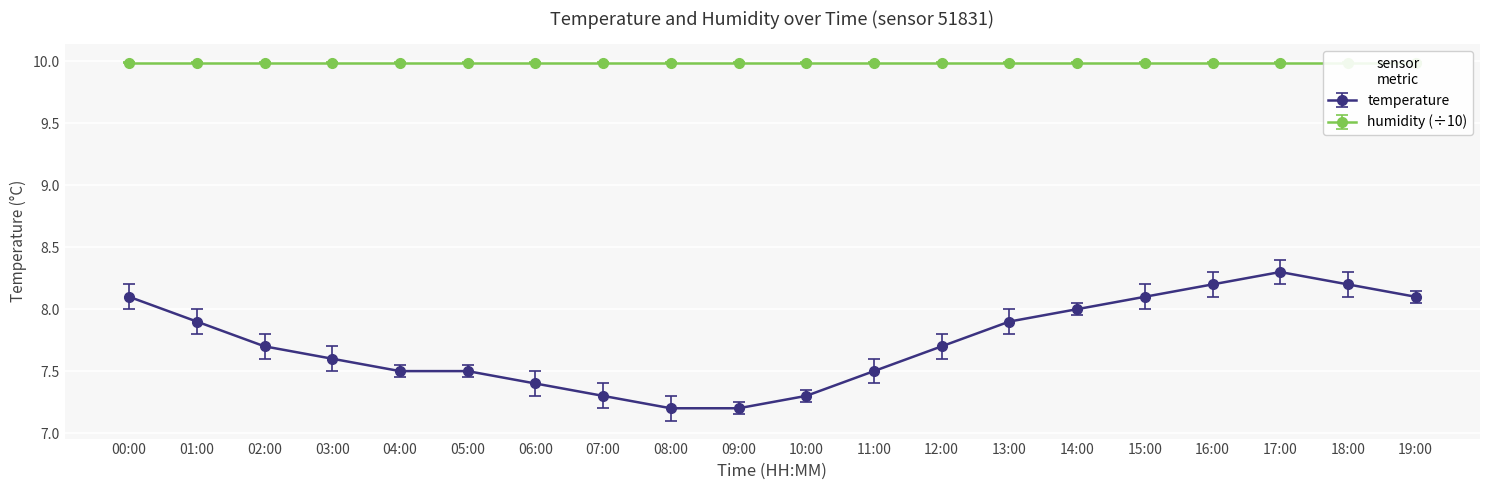

What is the difference between the maximum and minimum values?

1.1